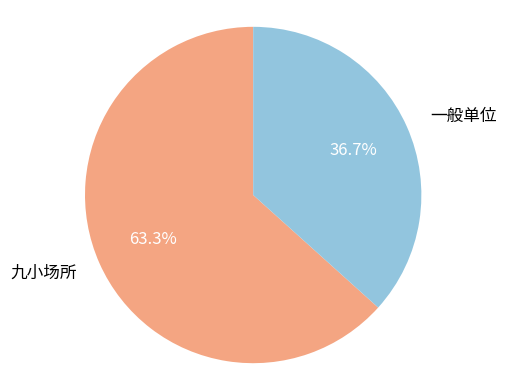

True or false: 一般单位 accounts for 37% of the total.

True